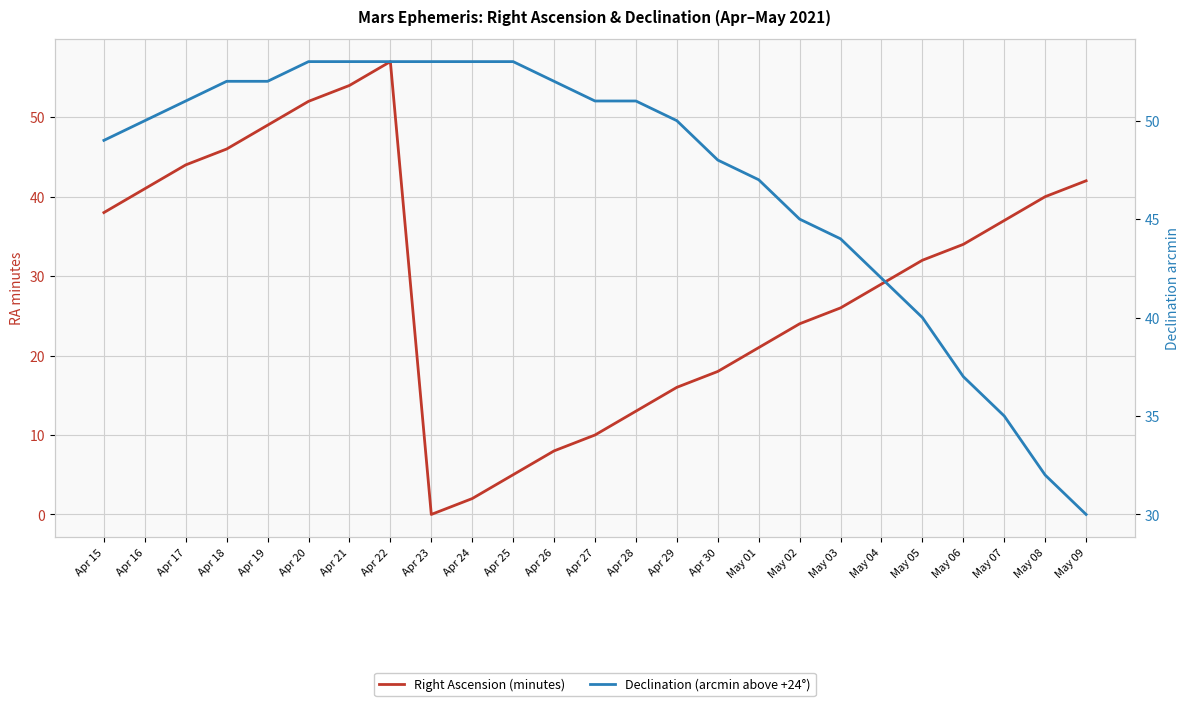

Rank the series by their average value, from lowest to highest.

Right Ascension (minutes), Declination (arcmin above +24°)